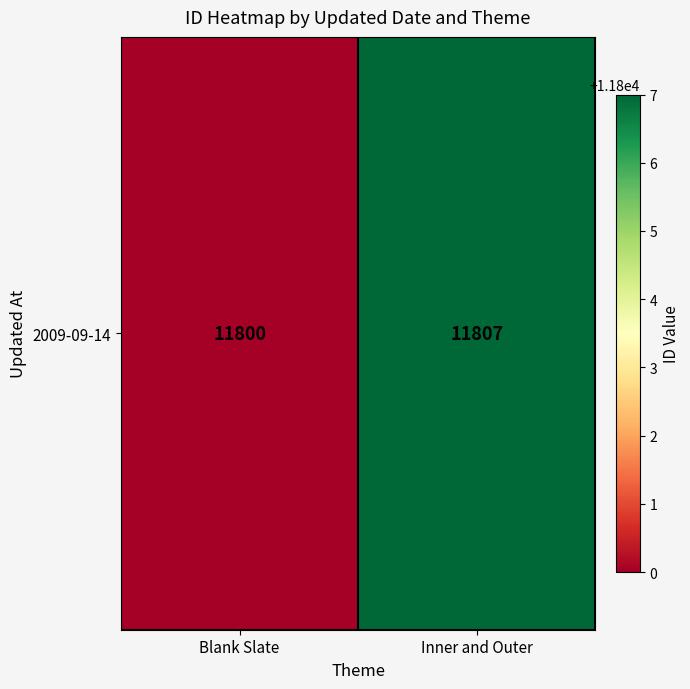

Between Blank Slate and Inner and Outer, which is larger?

Inner and Outer